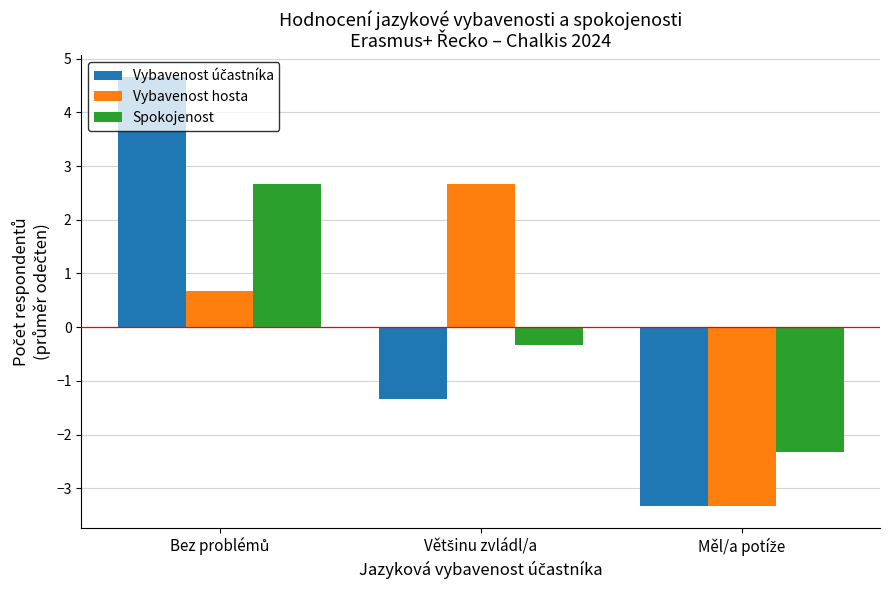

What is the greatest value displayed?

4.7